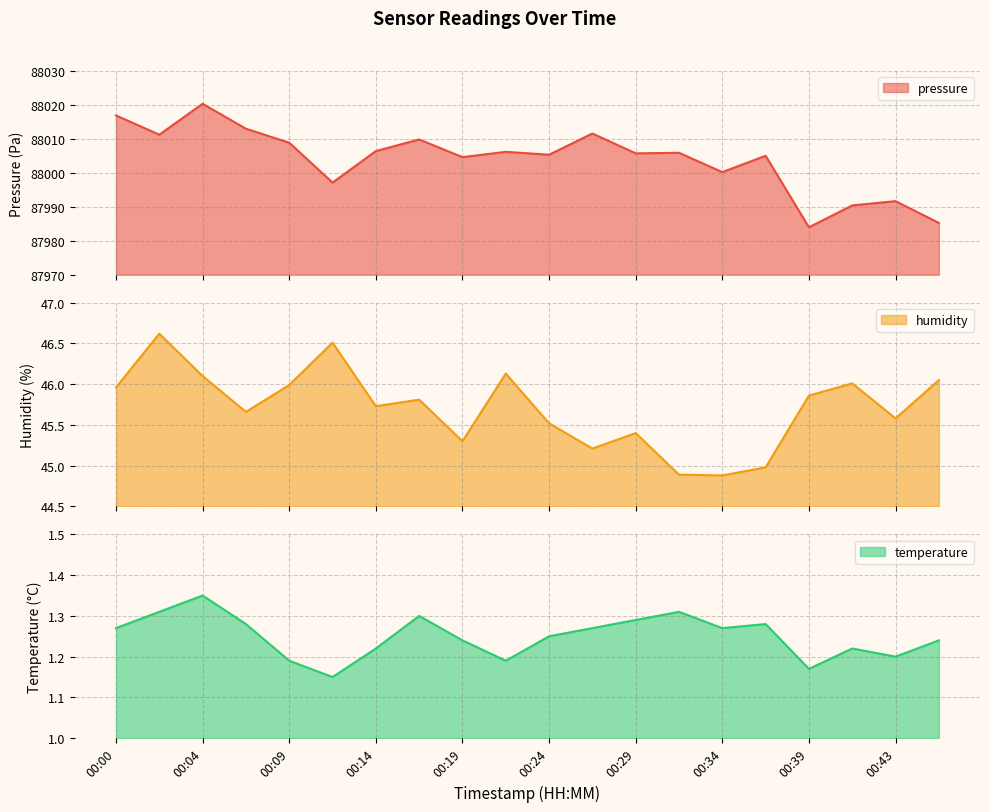

In pressure line, how many points are higher than both neighbors (excluding endpoints)?

7